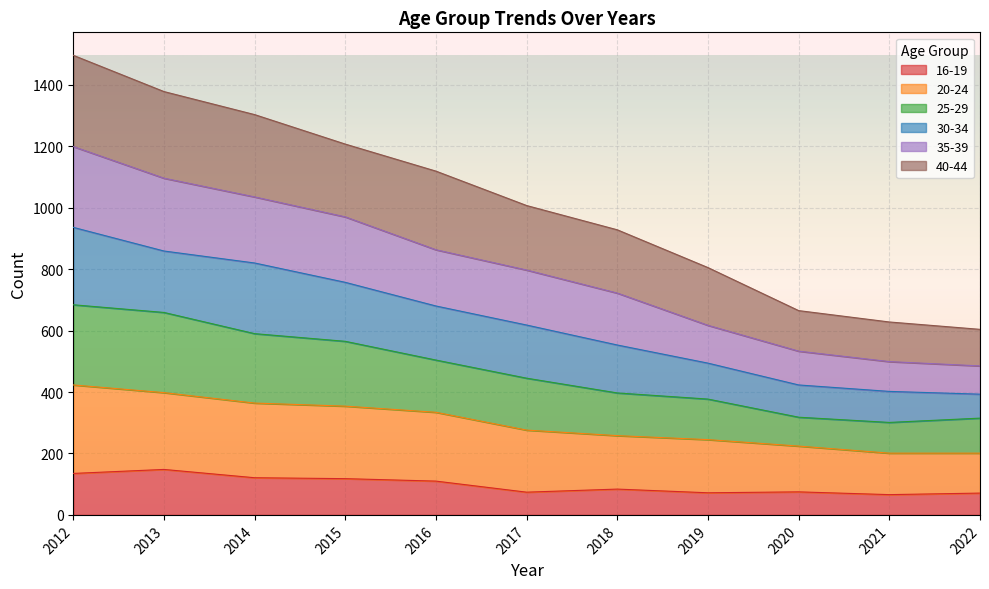

At which category is the sum across all series the highest?

2012